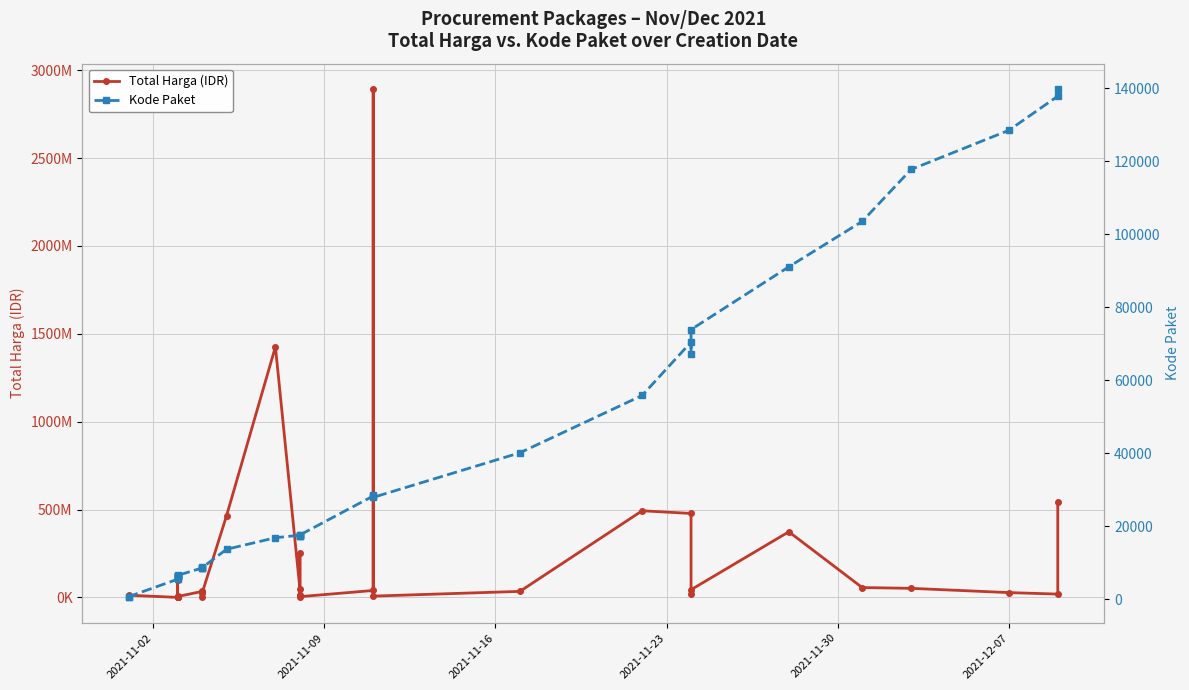

What is the value of the Total Harga (IDR) point at the 19th from the left?

15513960